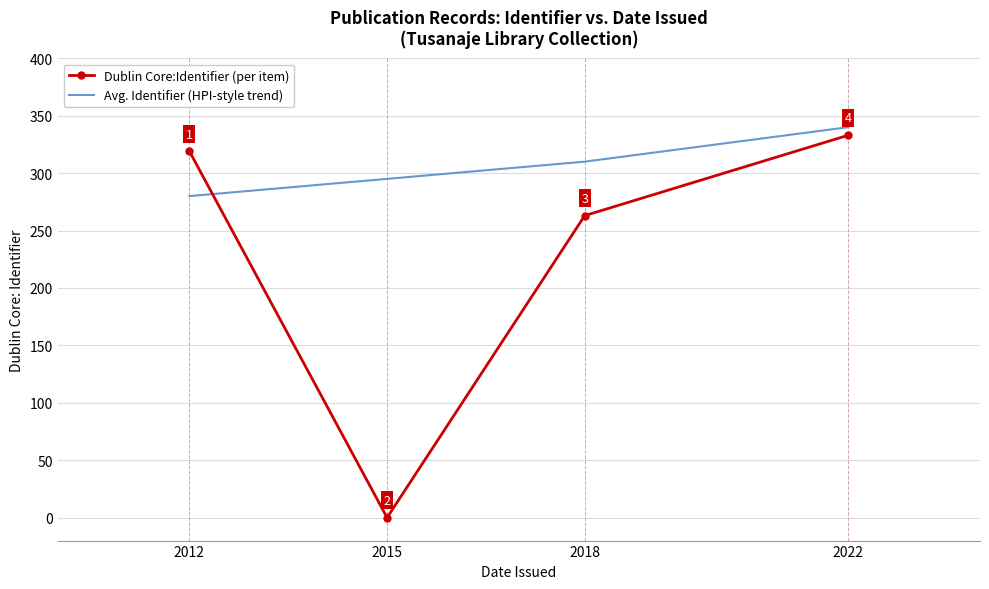

Where is the first local minimum for Dublin Core:Identifier (per item)?

2015